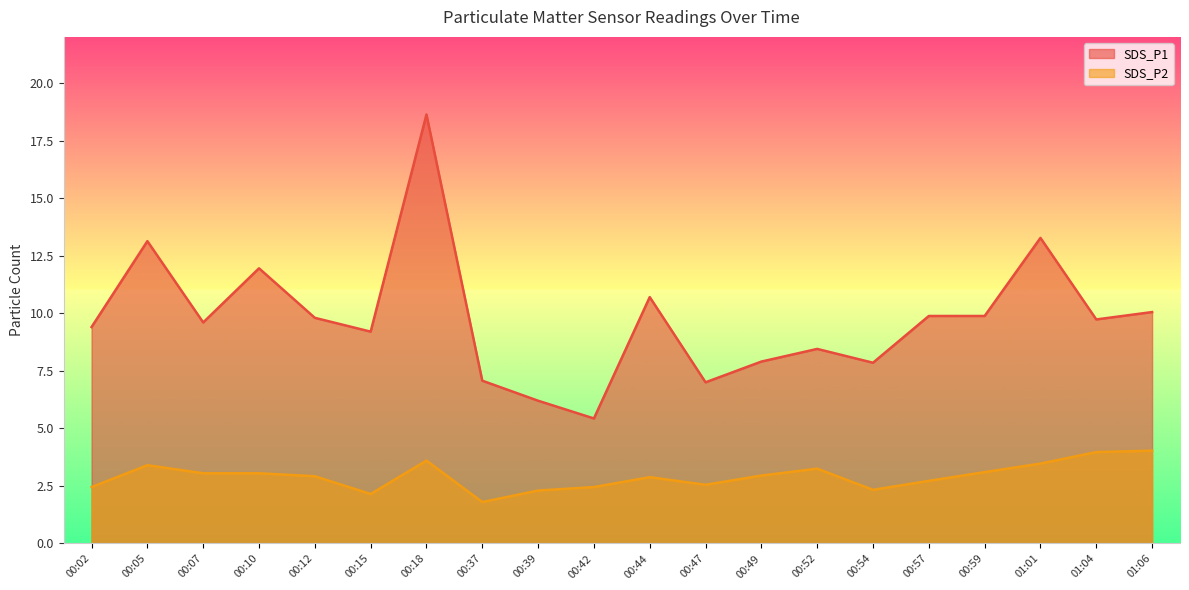

At which category is the sum across all series the highest?

00:18